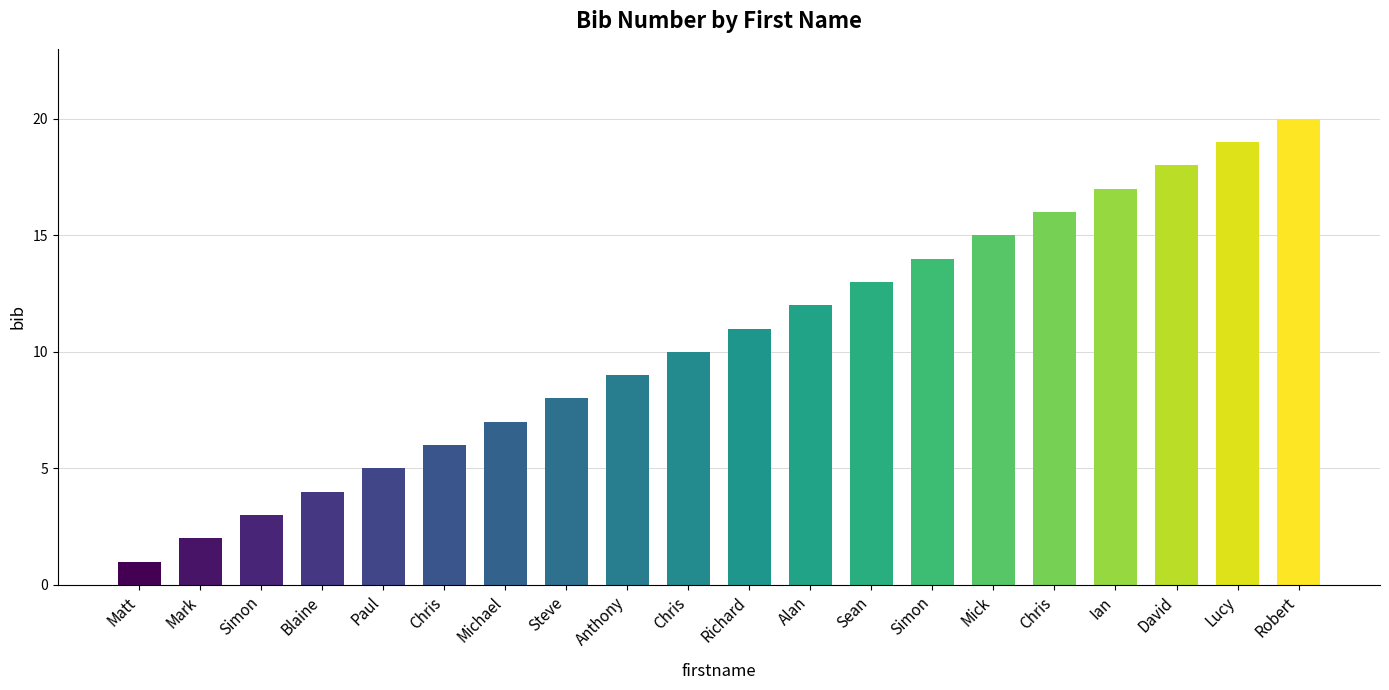

List the labels in order of value, smallest first.

Matt, Mark, Simon, Blaine, Paul, Chris, Michael, Steve, Anthony, Chris, Richard, Alan, Sean, Simon, Mick, Chris, Ian, David, Lucy, Robert